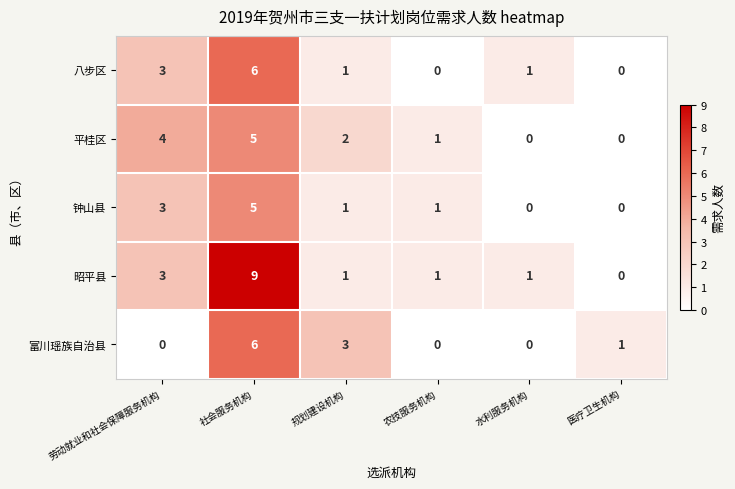

How many data points does each series have?

6